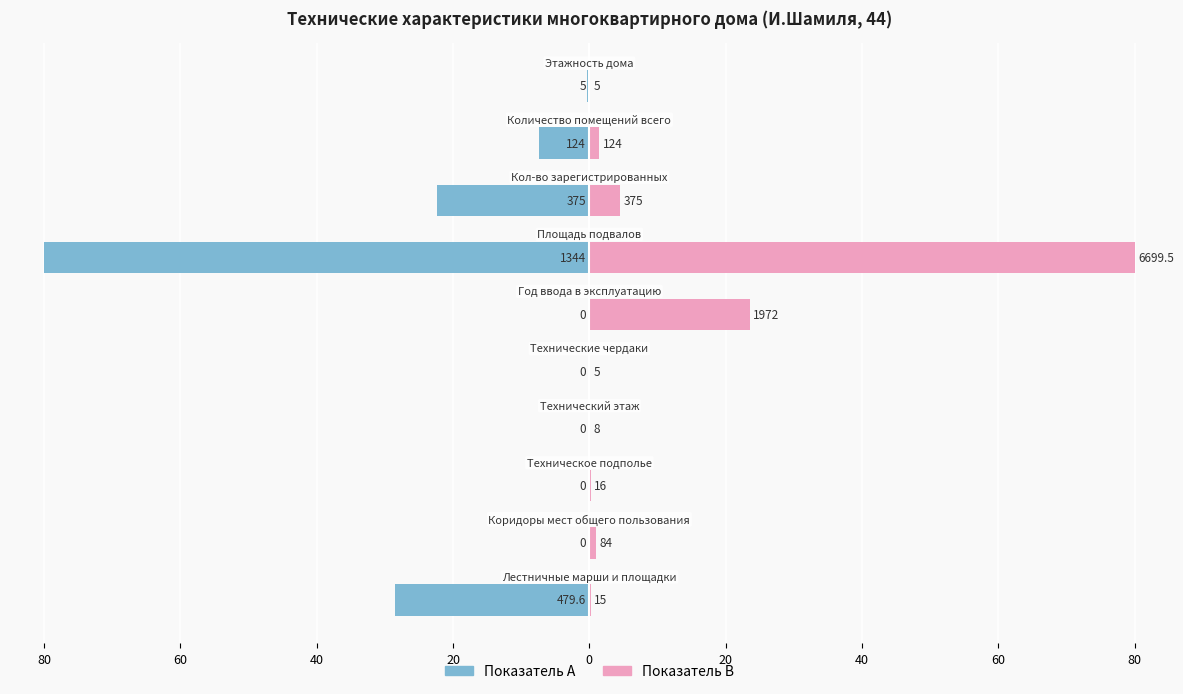

How many bars are there in total?

20